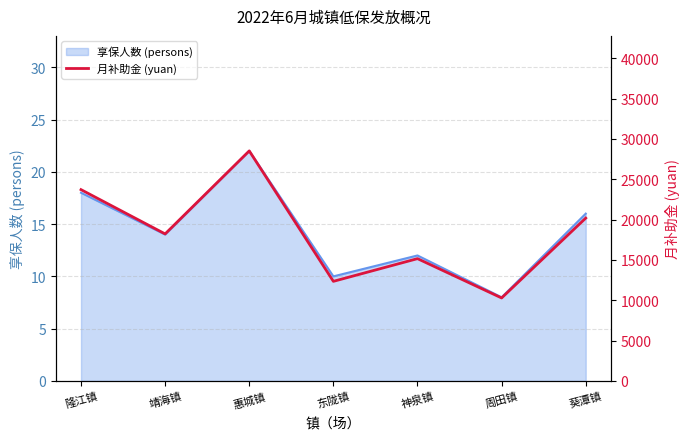

List the labels in order of value, largest first.

惠城镇, 隆江镇, 葵潭镇, 靖海镇, 神泉镇, 东陇镇, 周田镇